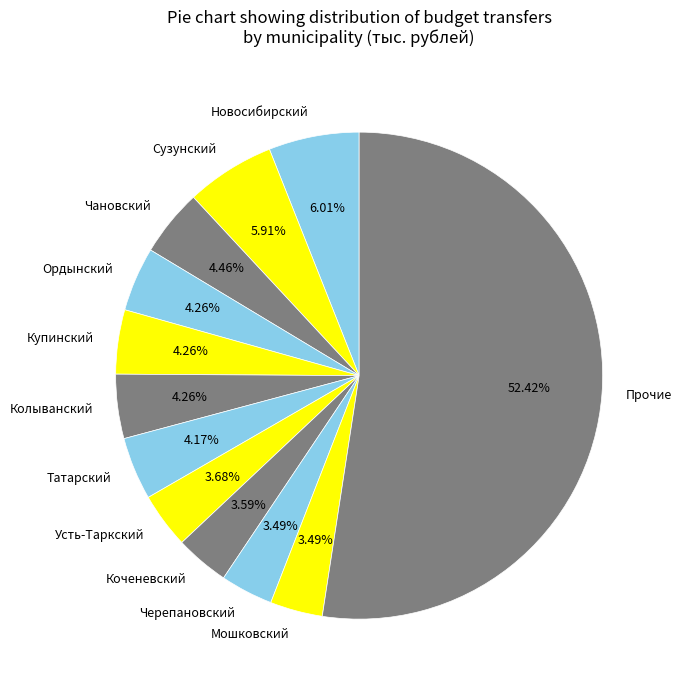

Is it true that Мошковский is 3% of the pie?

True